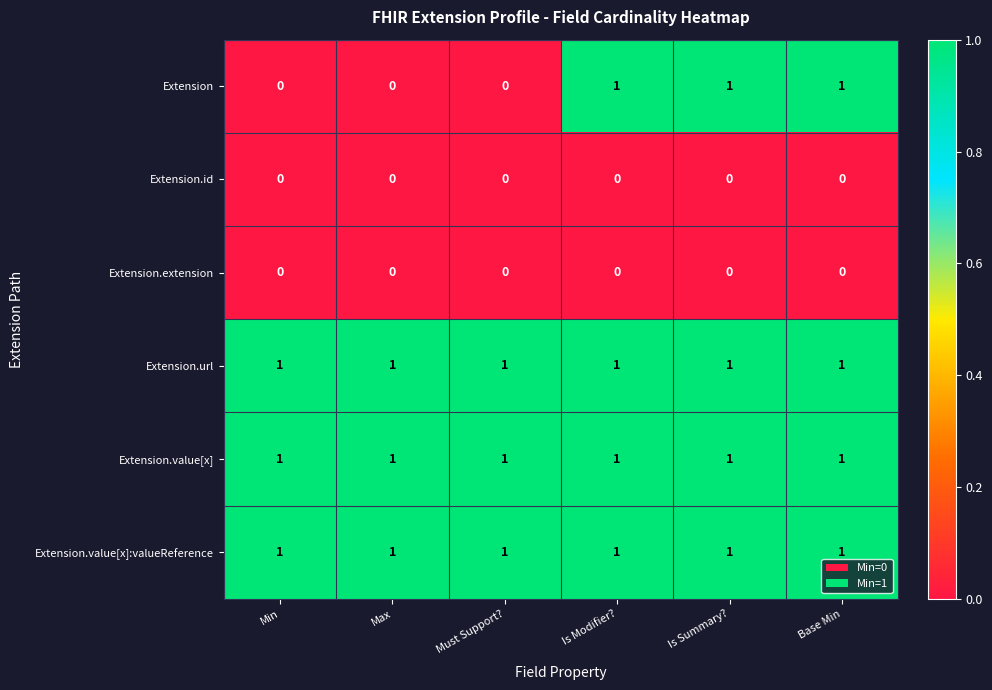

Is it true that Extension.url equals 1 at Min?

True